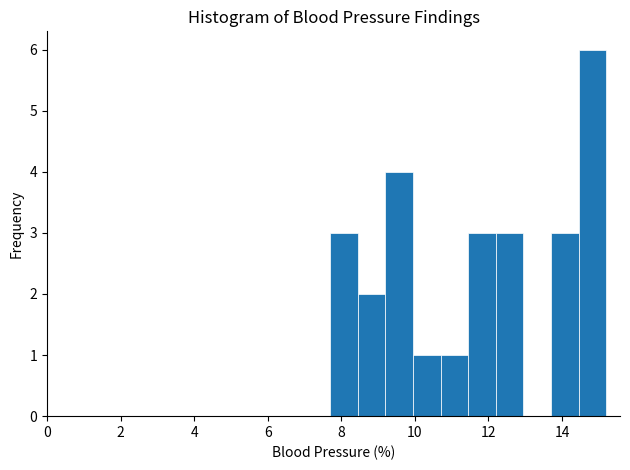

Around what value on the x-axis is the tallest bar? Give the approximate position of its centre, as read against the axis.

14.8